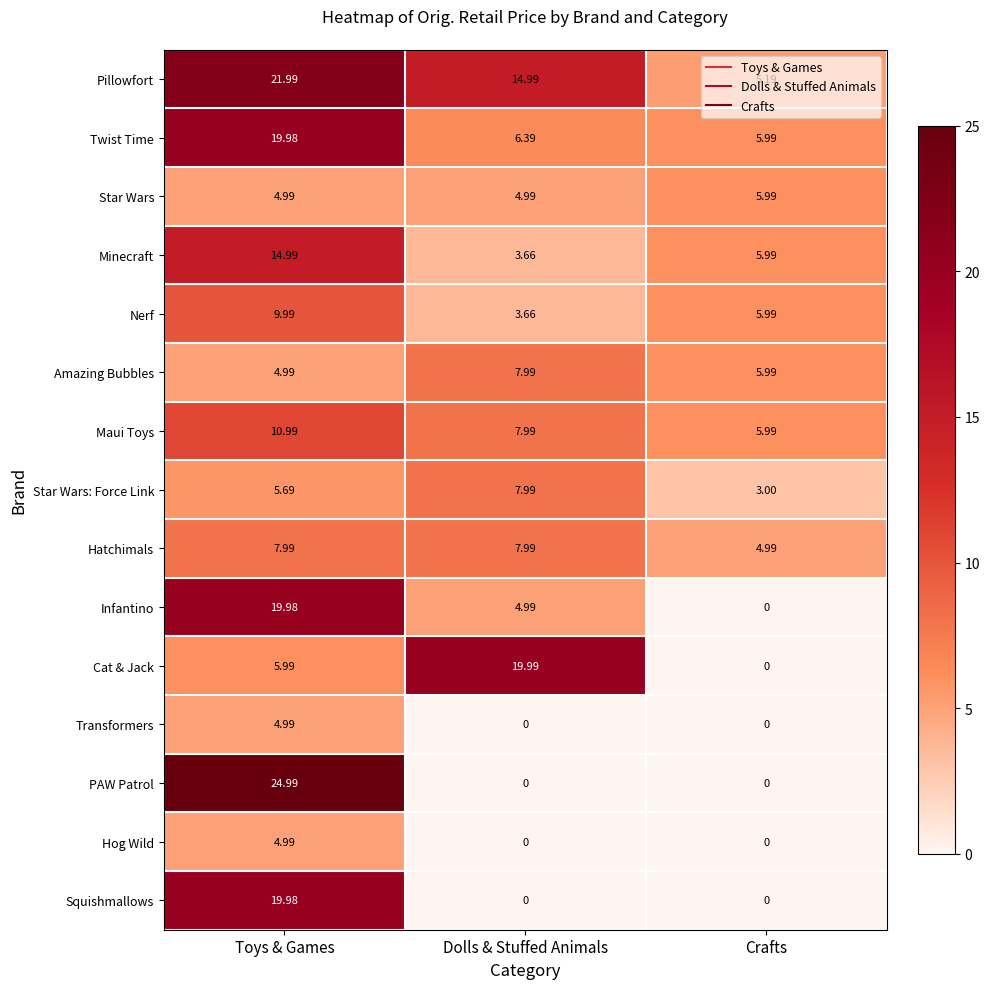

Which label corresponds to the largest value in the chart?

Toys & Games